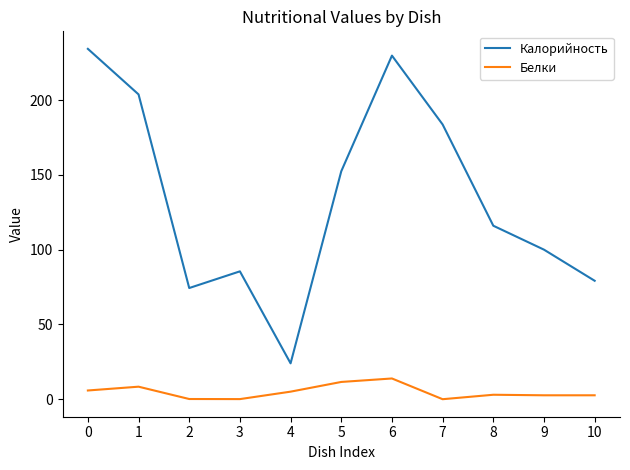

Between 0 and 2, which series saw the biggest shift?

Калорийность